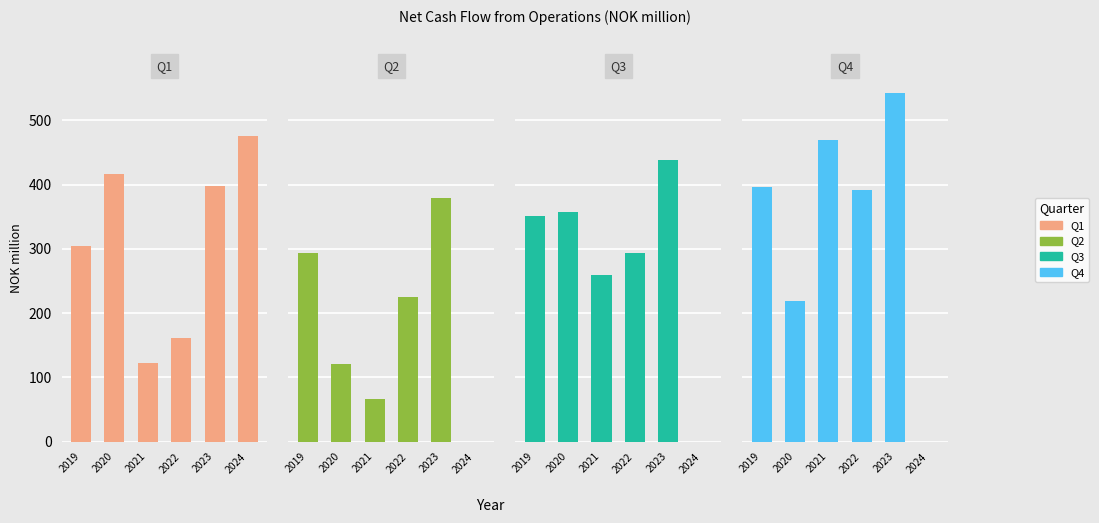

What is the value of the Q3 bar at the 1st from the left?

351